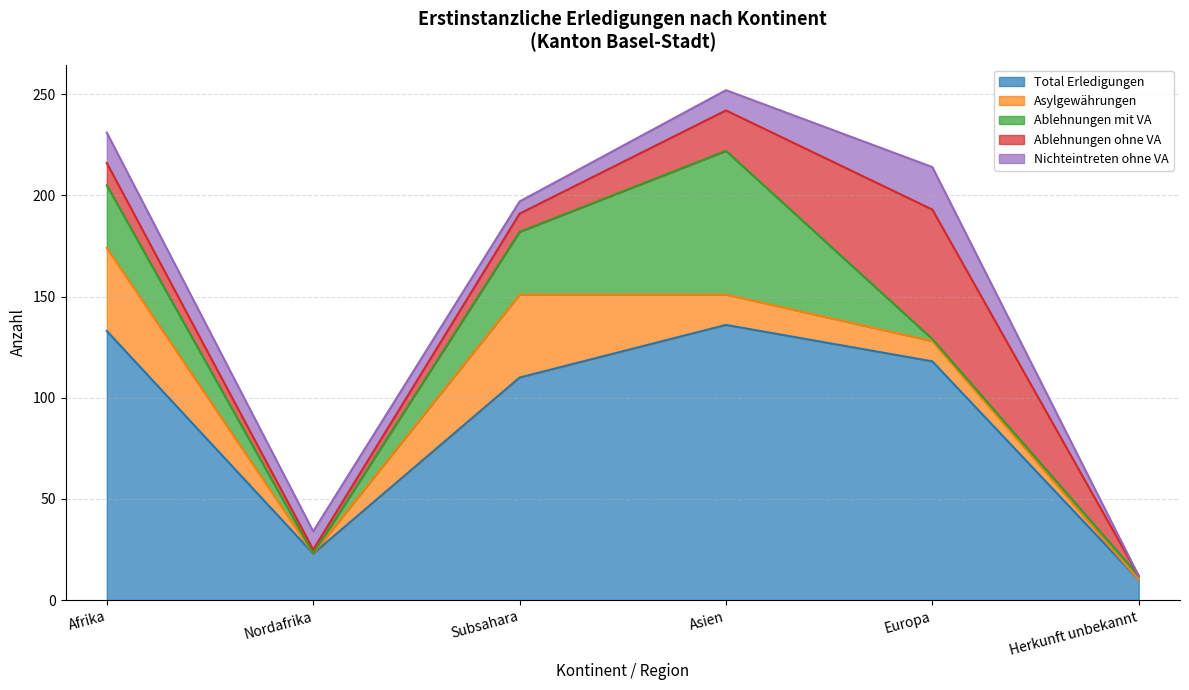

What are all the series names shown in the legend?

Total Erledigungen, Asylgewährungen, Ablehnungen mit VA, Ablehnungen ohne VA, Nichteintreten ohne VA